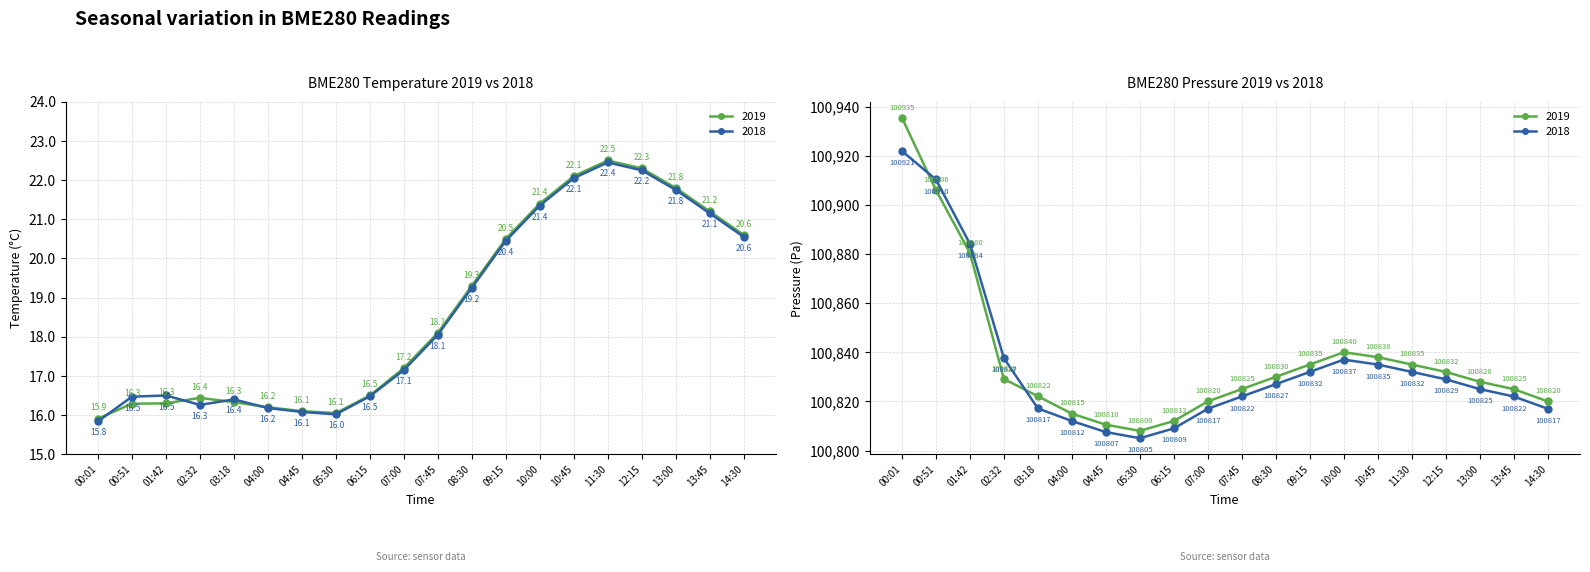

Between 00:01 and 14:30, which is larger?

14:30